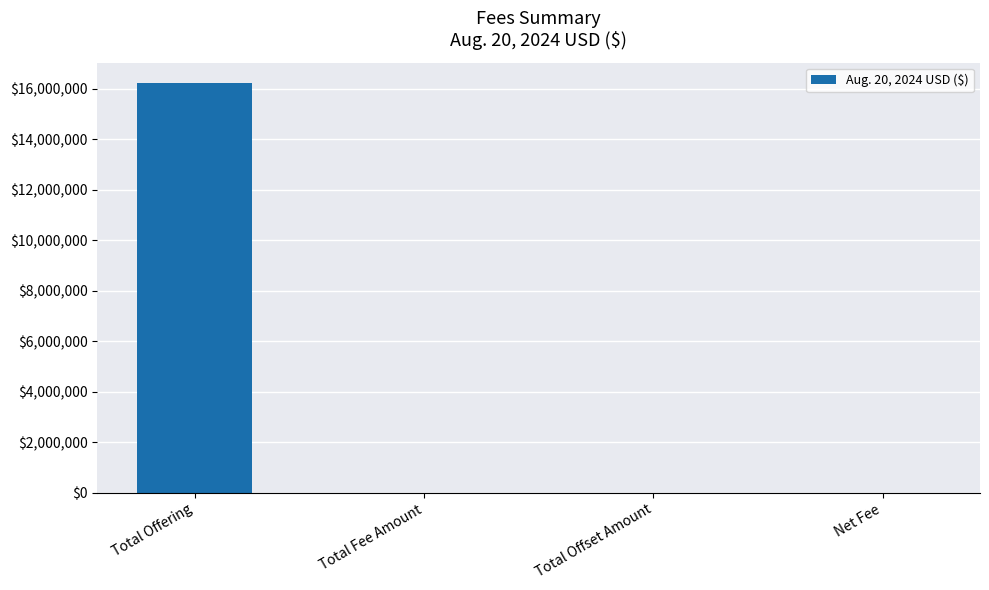

What is the average value?

4058698